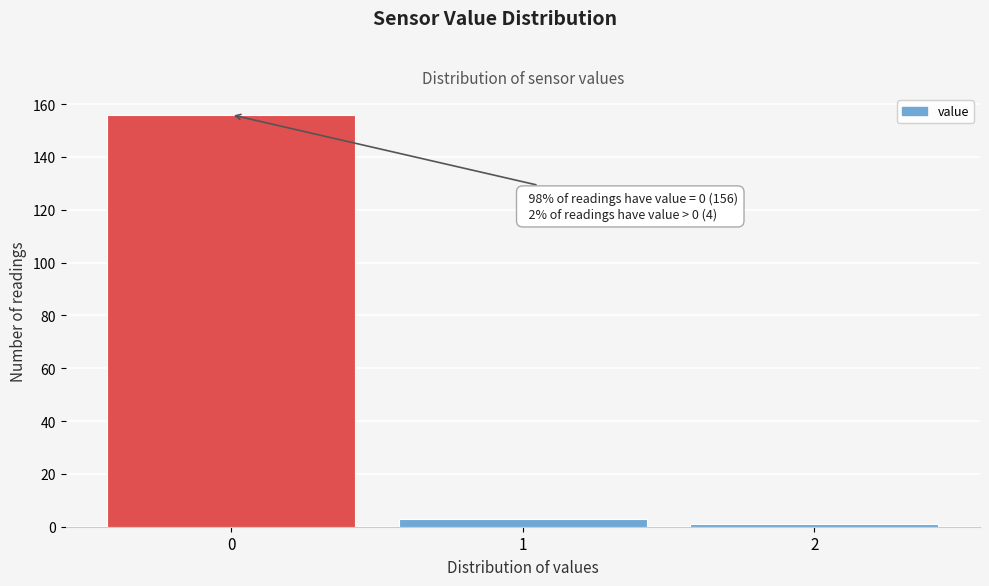

Over which range of the x-axis is the bar tallest?

-0.5 to 0.5